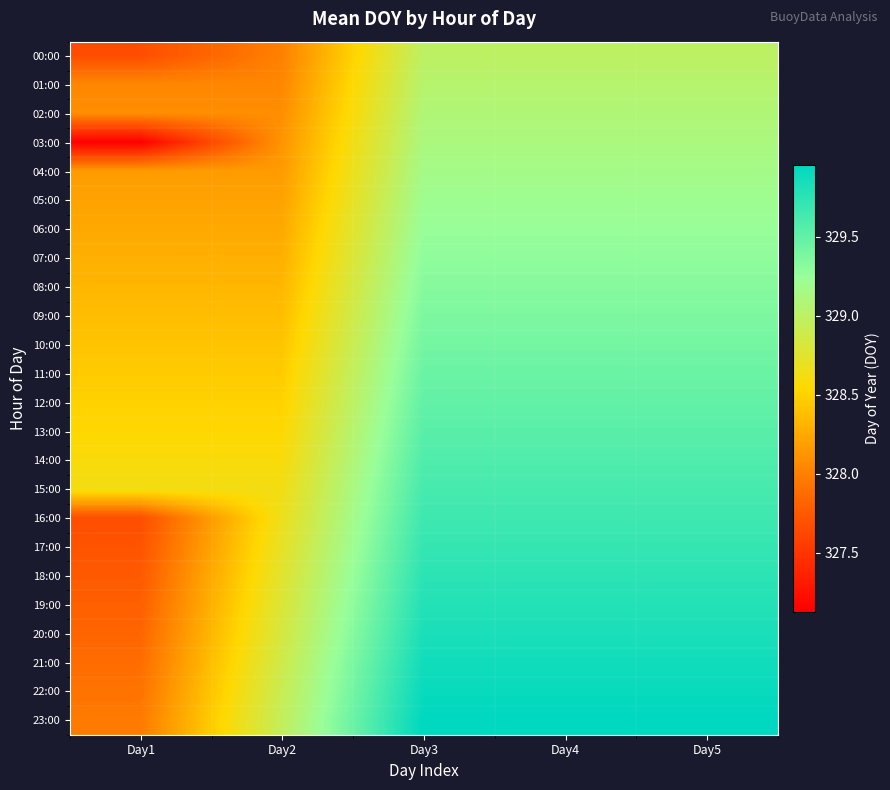

Which has a higher value, Day3 or Day1?

Day3